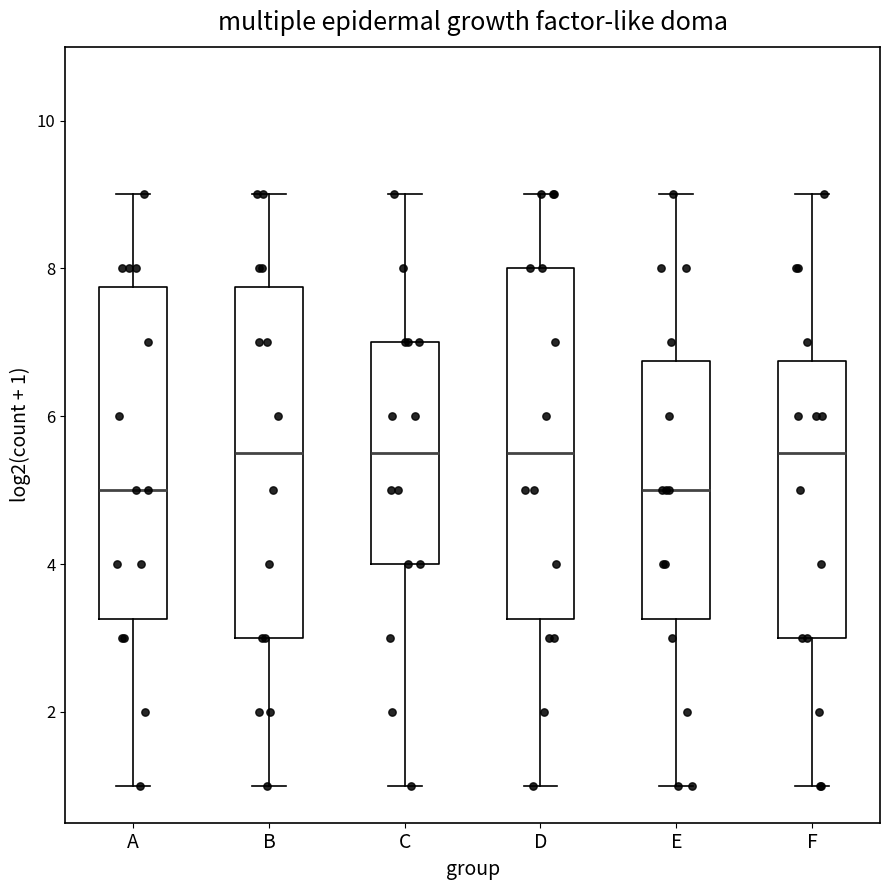

Reading left to right, transcribe this box plot: for each box, give where its median line is, the range the box spans, and where its two whiskers end, as read against the y-axis. The values are not printed on the chart, so give them approximately, as read against the axis.

A: median 5.0, box 3.2 to 7.8, whiskers 1.0 to 9.0
B: median 5.6, box 3.0 to 7.8, whiskers 1.0 to 9.0
C: median 5.6, box 4.0 to 7.0, whiskers 1.0 to 9.0
D: median 5.6, box 3.2 to 8.0, whiskers 1.0 to 9.0
E: median 5.0, box 3.2 to 6.8, whiskers 1.0 to 9.0
F: median 5.6, box 3.0 to 6.8, whiskers 1.0 to 9.0